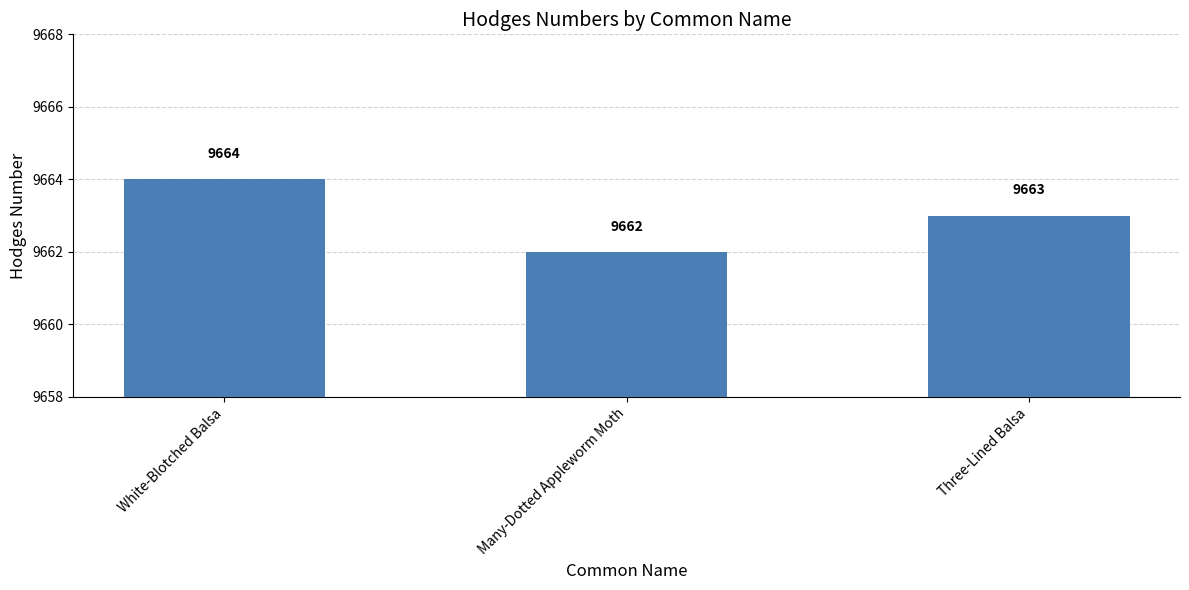

Rank the categories by value from highest to lowest.

White-Blotched Balsa, Three-Lined Balsa, Many-Dotted Appleworm Moth